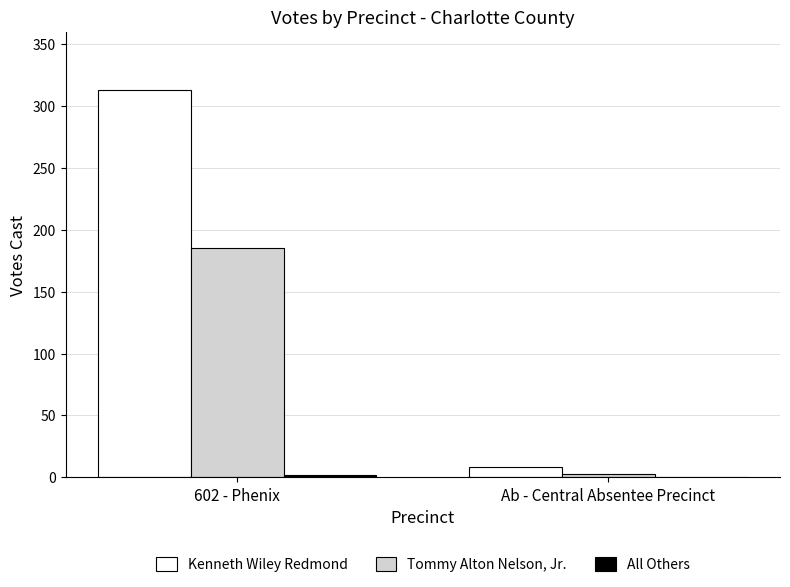

What value does the Tommy Alton Nelson, Jr. series have at 602 - Phenix?

185